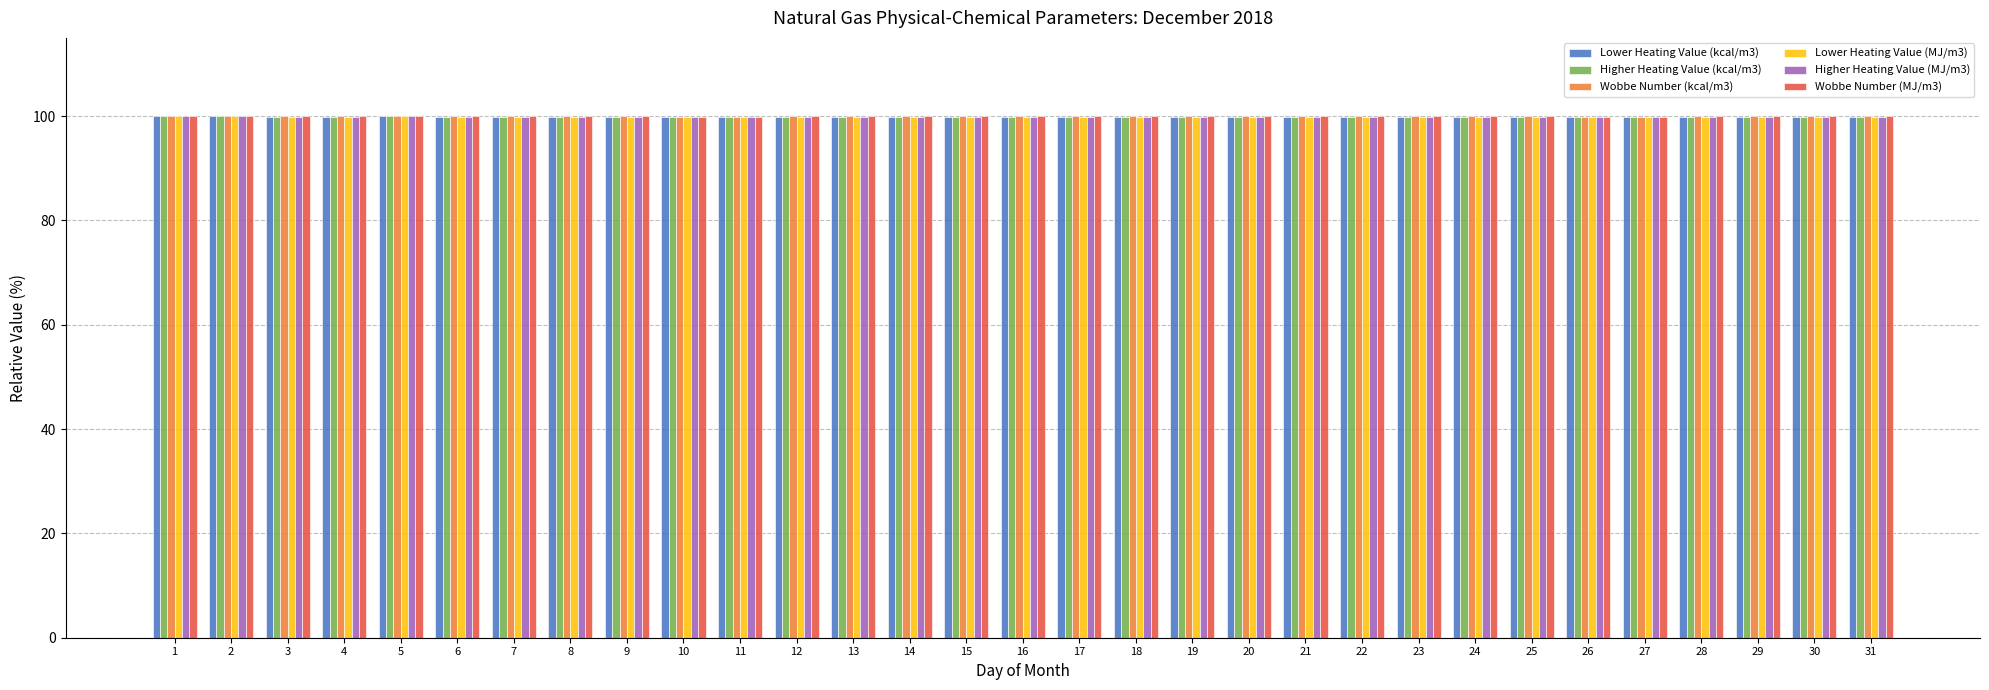

What is the total value across all series at 29?

599.3